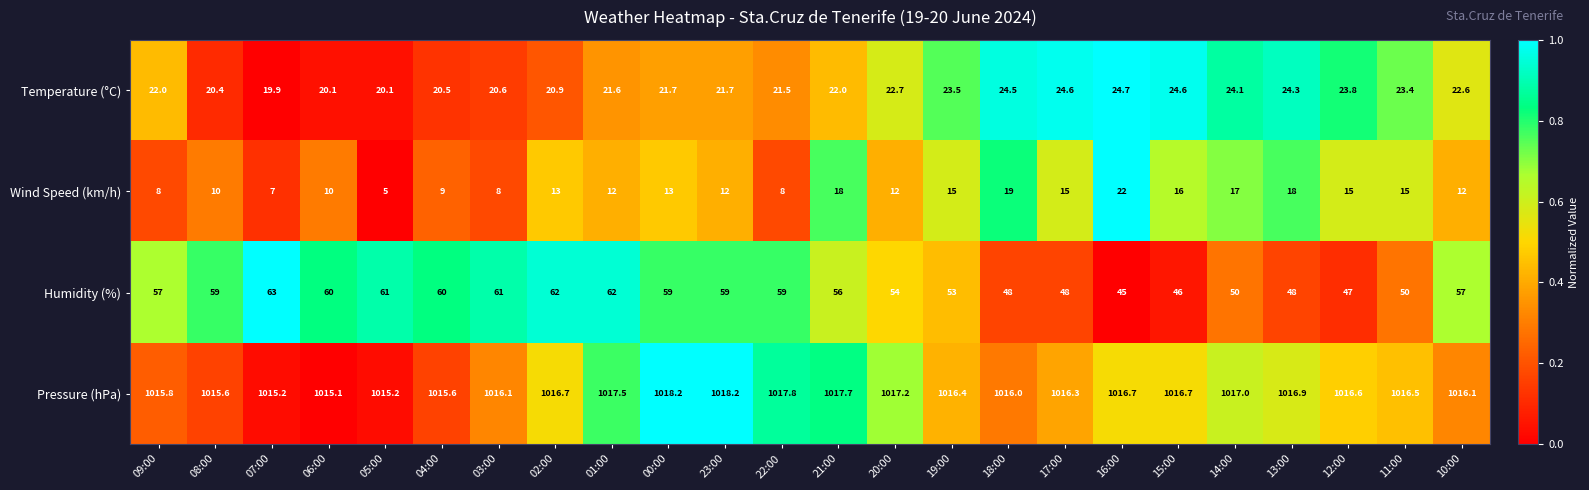

Which category has the lowest value in the Wind Speed (km/h) series?

05:00